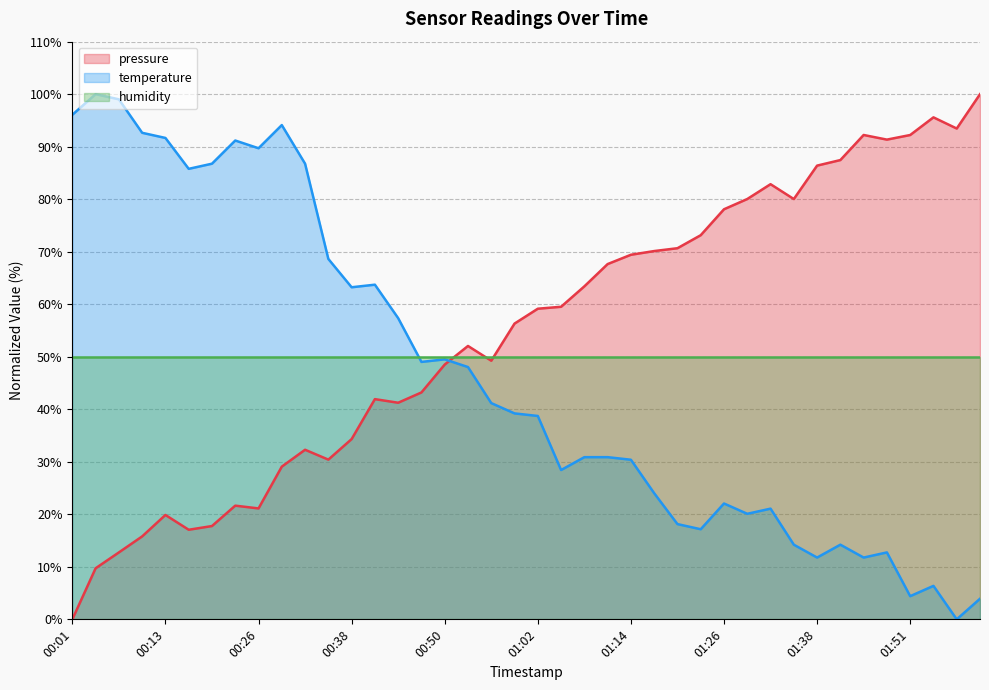

Is the value of temperature at 00:22 greater than the value of pressure at 01:44?

No